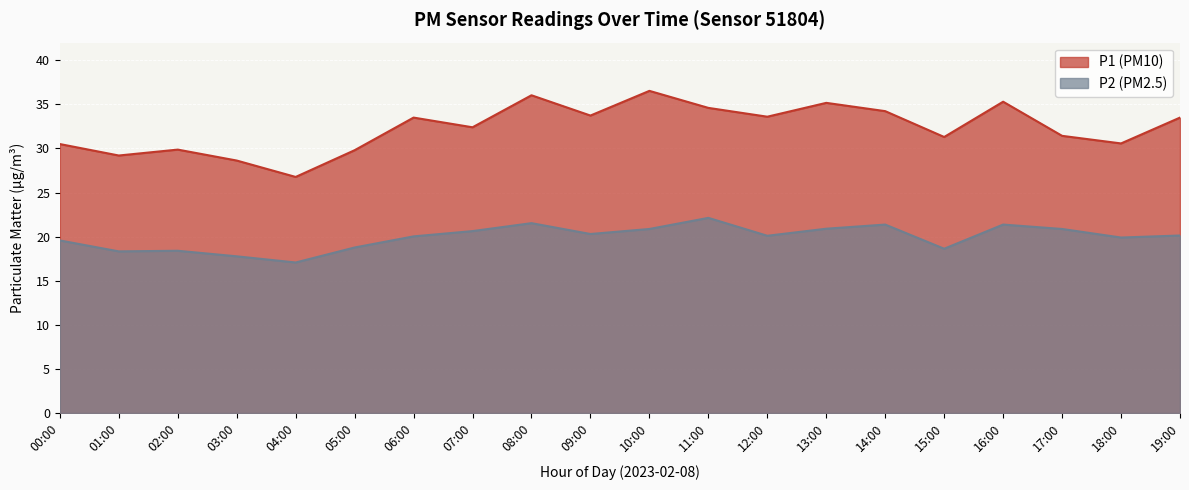

At which category does the chart reach its minimum across all series?

04:00